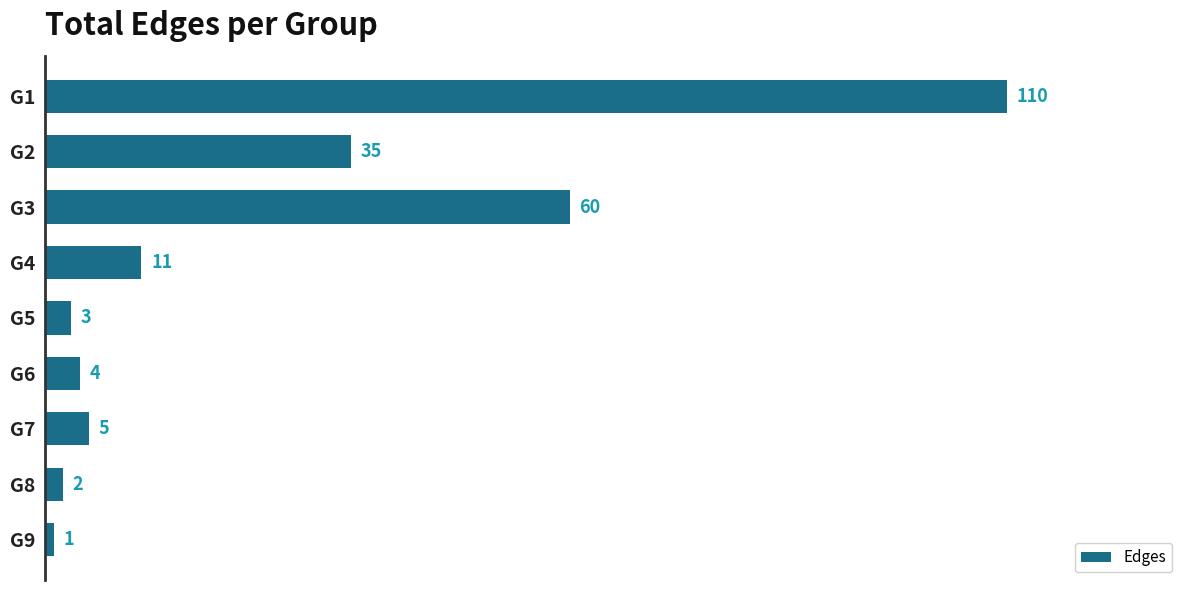

Is it true that the value at G5 is 3?

True